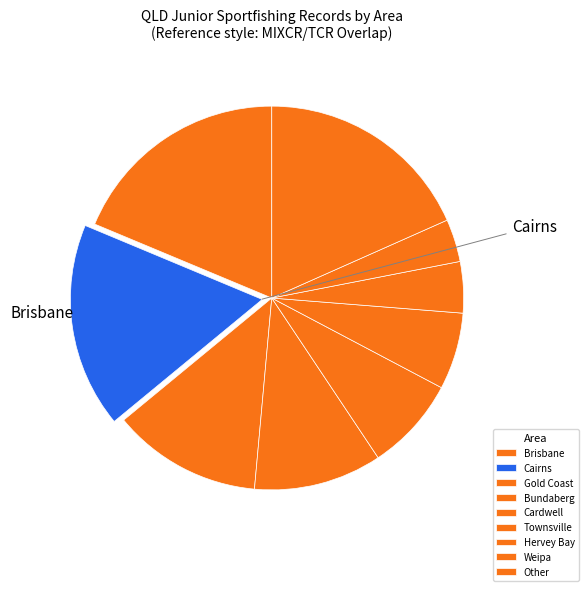

Rank the categories by value from lowest to highest.

Weipa, Hervey Bay, Townsville, Cardwell, Bundaberg, Gold Coast, Cairns, Other, Brisbane